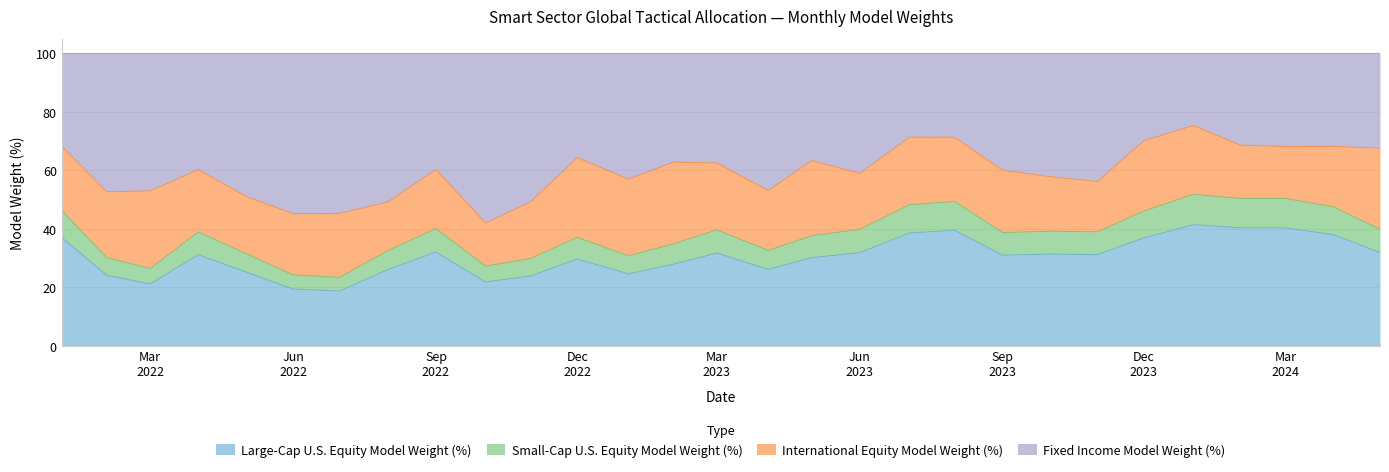

Does the chart have visible grid lines?

Yes